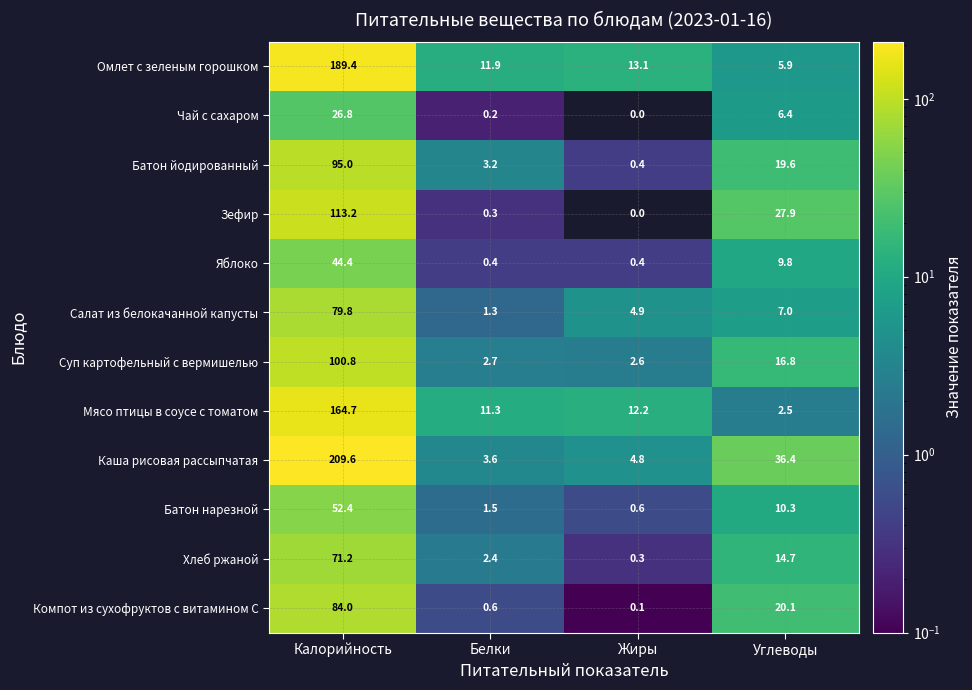

What is the approximate value of Компот из сухофруктов с витамином С at Белки?

0.6